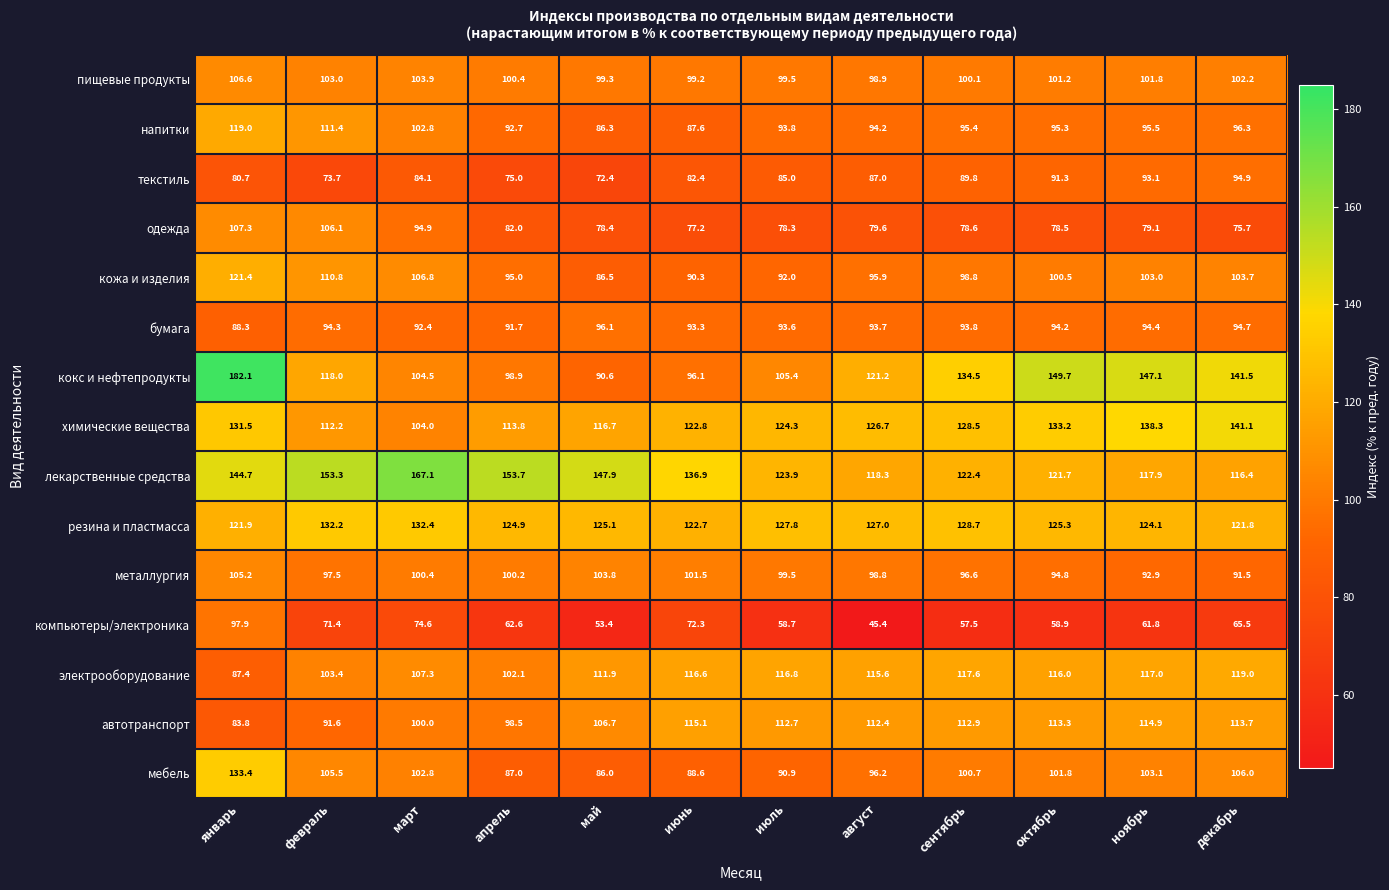

What is the approximate value of бумага at май?

96.1